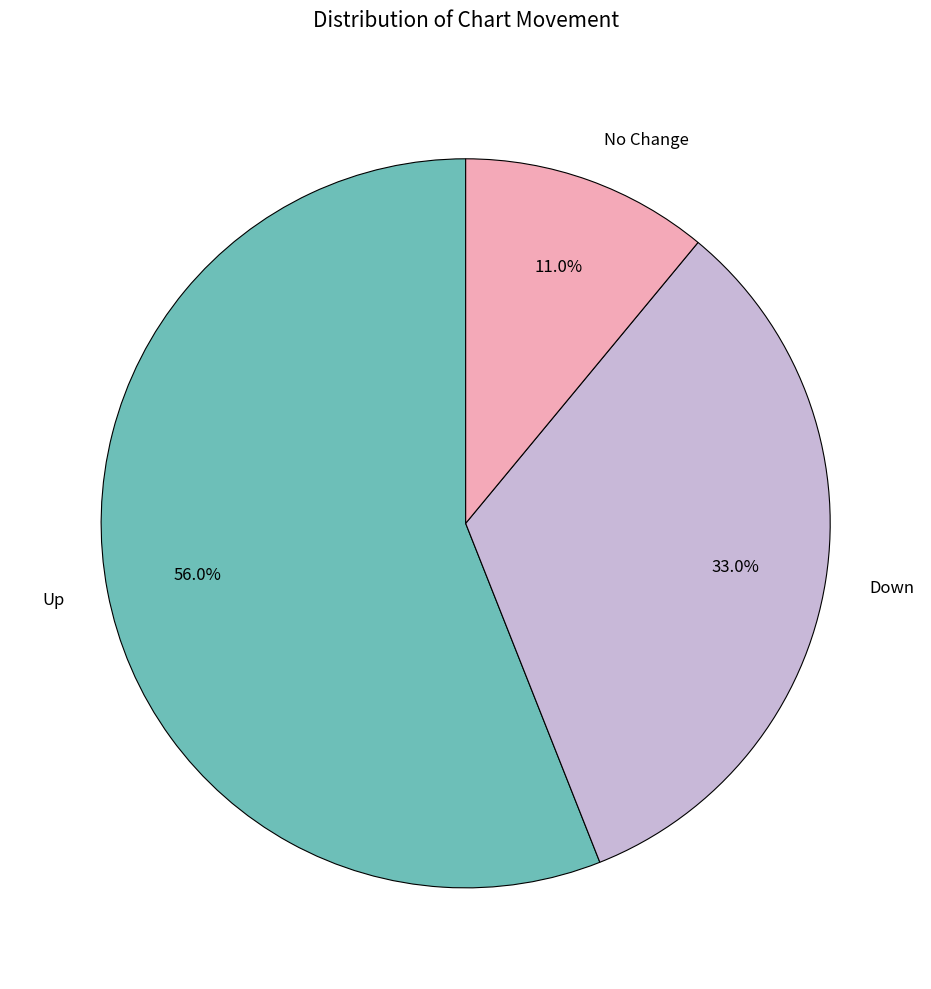

Between Up and Down, which is larger?

Up